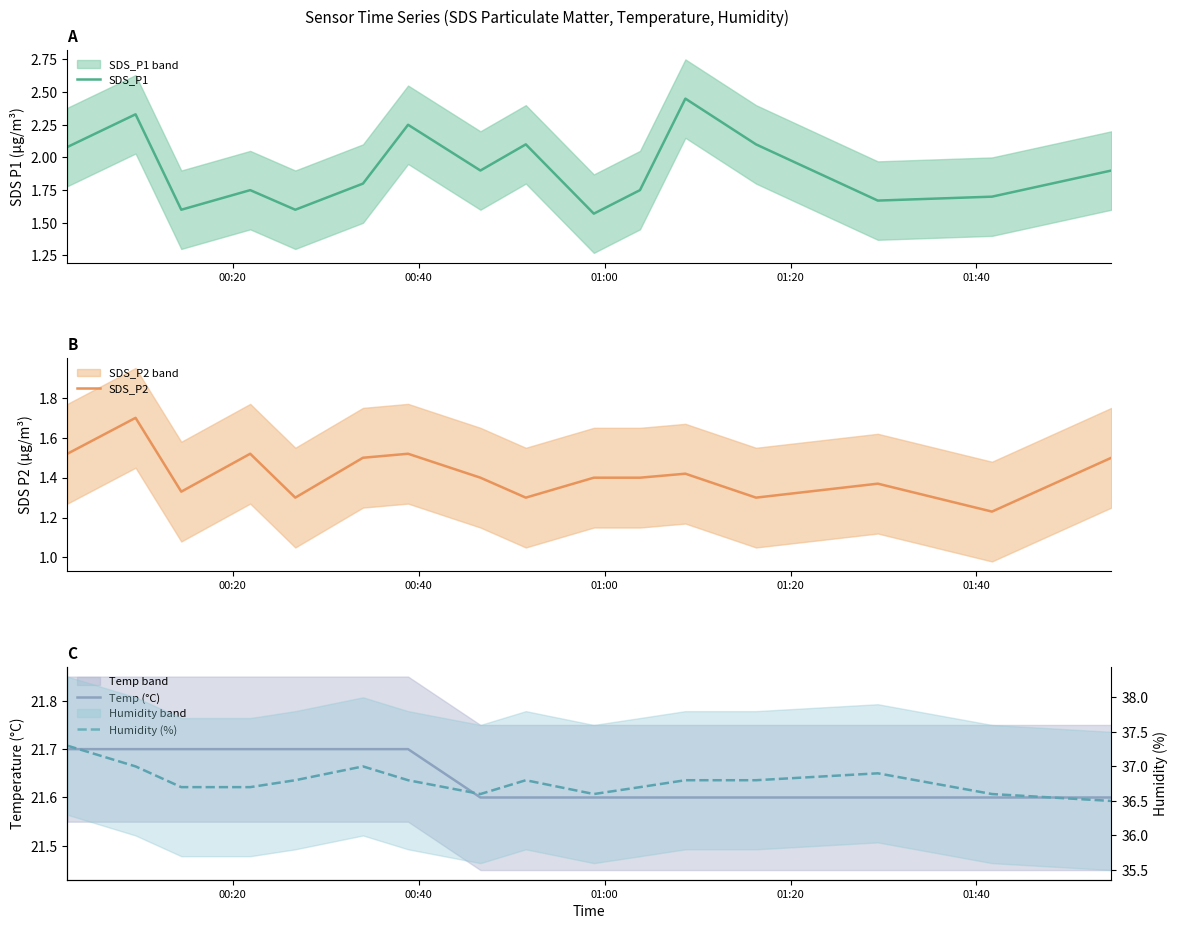

In Humidity (%), how many points are higher than both neighbors (excluding endpoints)?

3